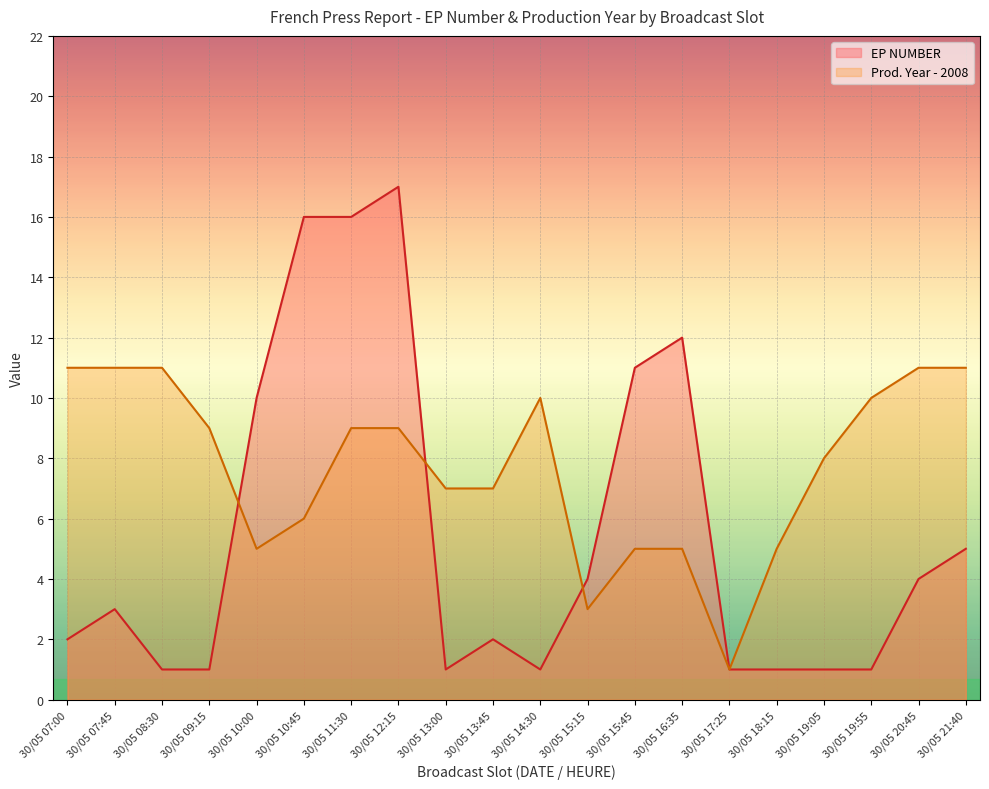

At which category is the sum across all series the highest?

30/05 12:15